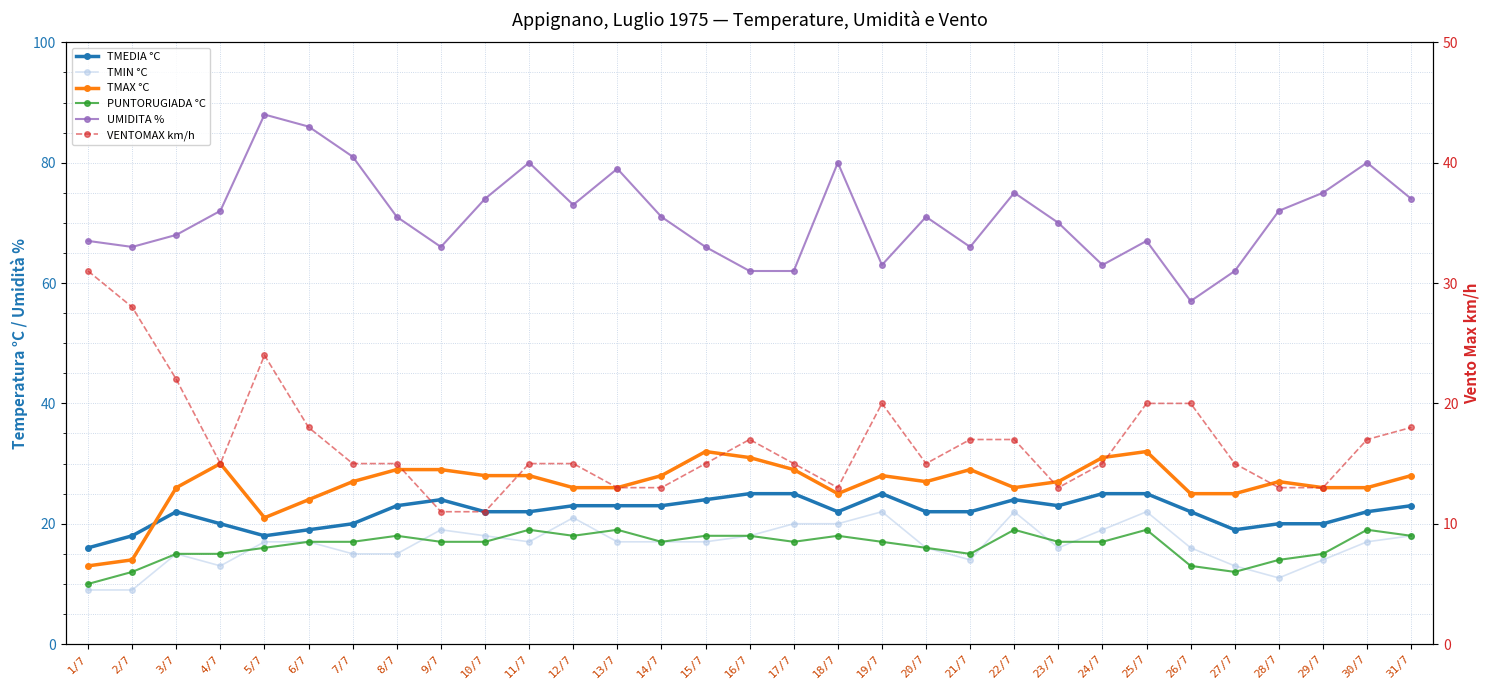

Which series has the largest range (max minus min)?

UMIDITA %